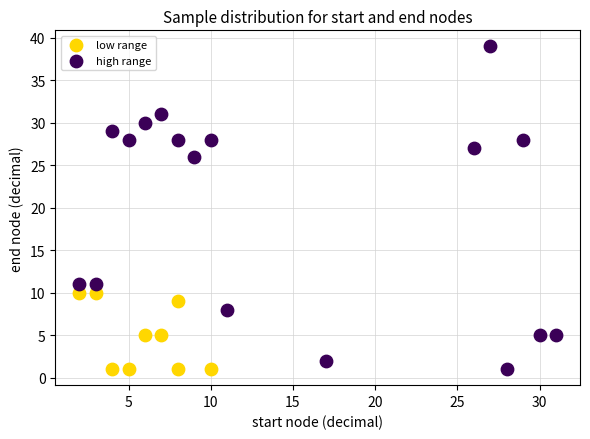

Which series has the largest Y range (max minus min)?

high range